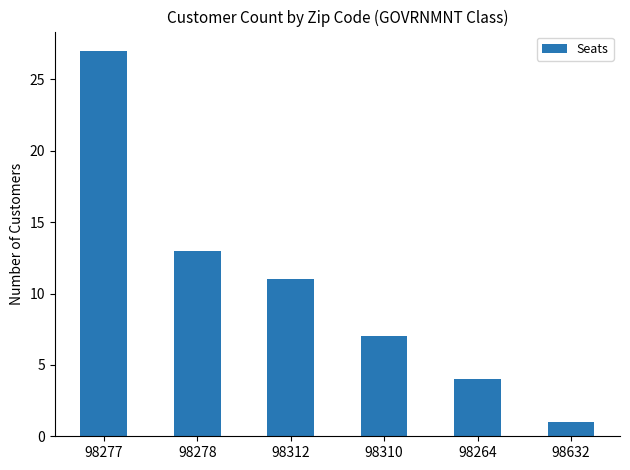

The chart shows a value of 13 at 98278. True or false?

True